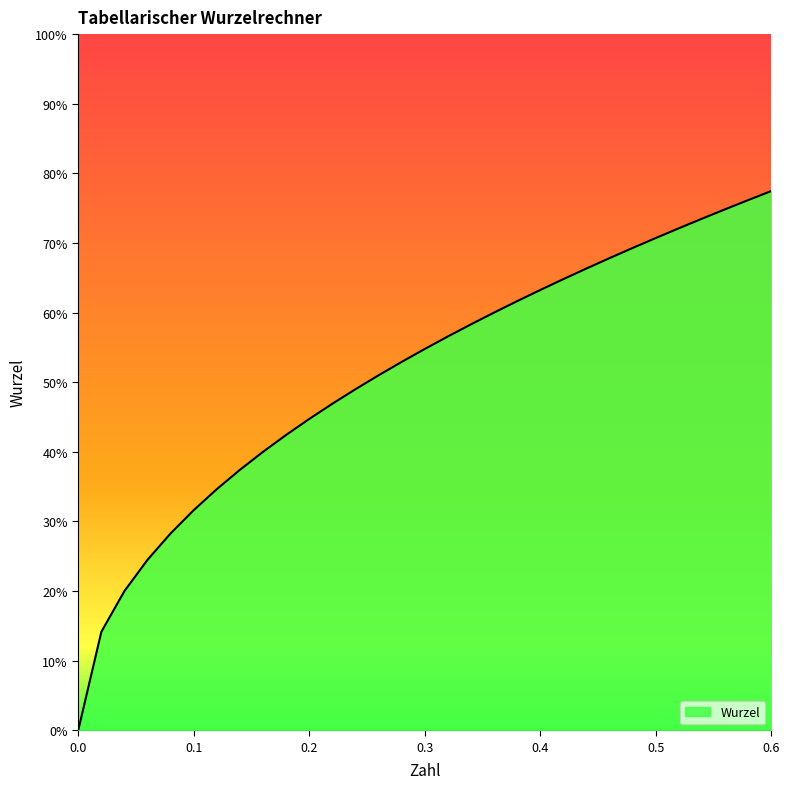

What is the difference between the second highest and minimum values?

0.8